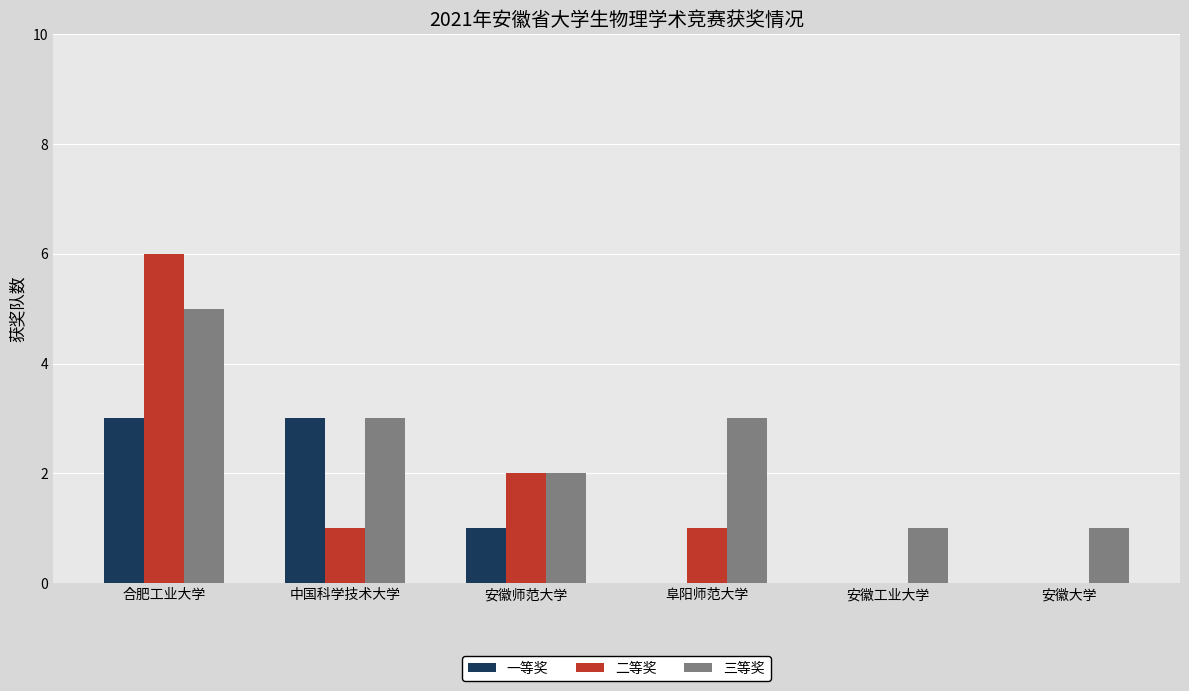

Which series has the largest total across all categories?

三等奖